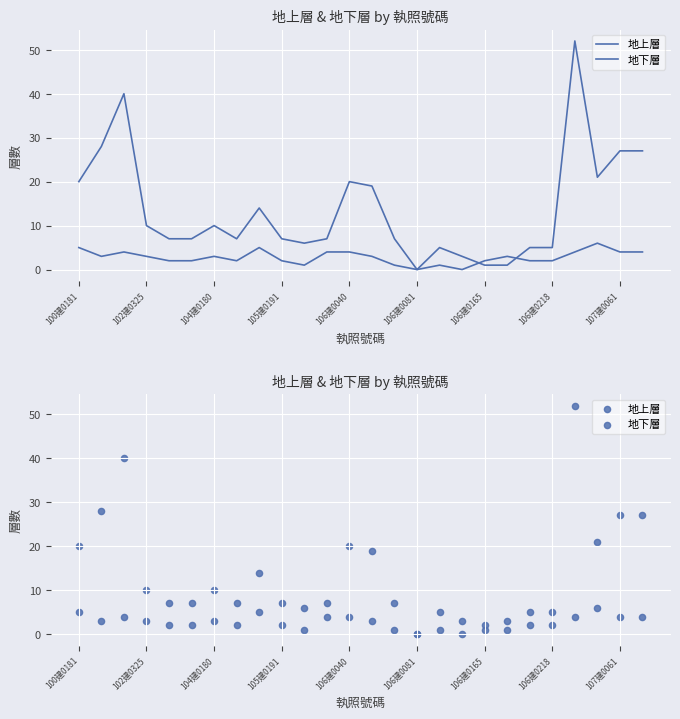

Which series contains the highest Y value?

地上層